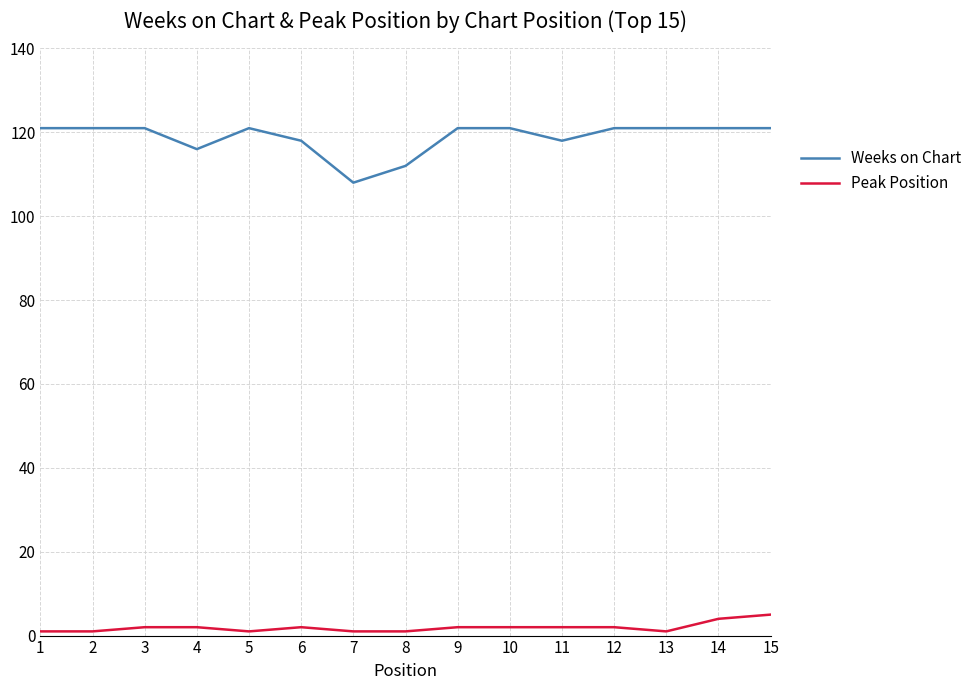

Rank the series by their average value, from highest to lowest.

Weeks on Chart, Peak Position